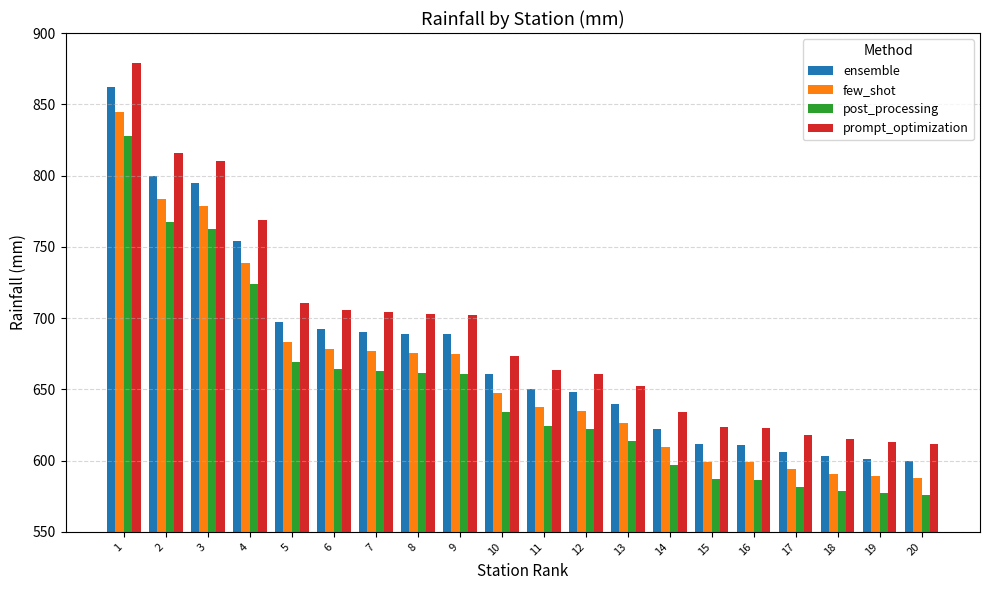

What is the minimum value shown in the chart?

576.0